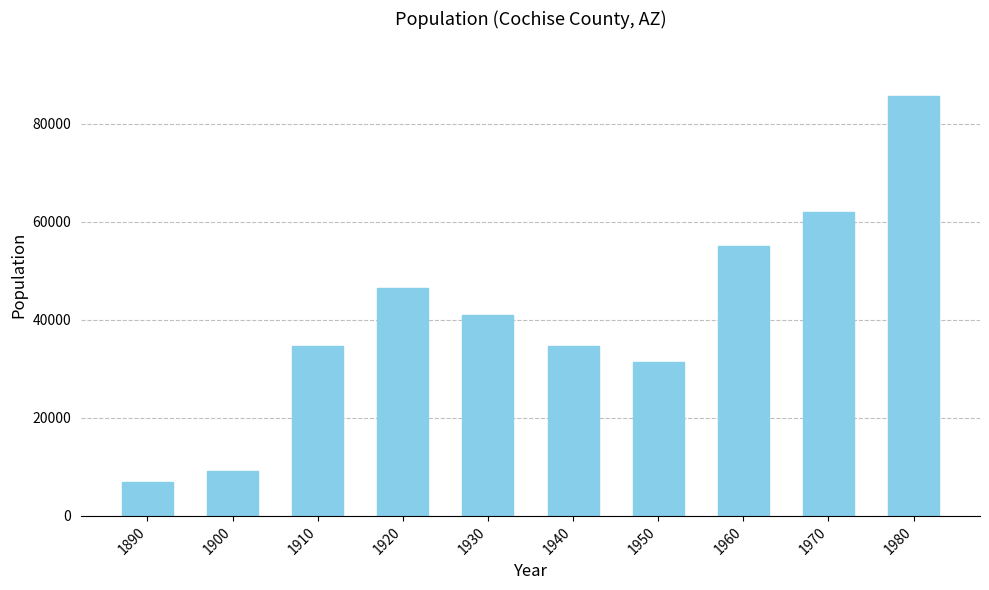

What is the value of the 7th bar from the left?

31488